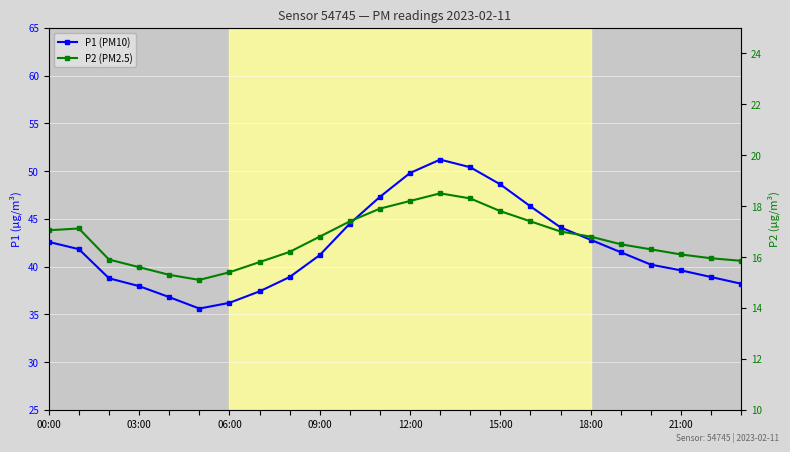

What is the lowest value of the P2 (PM2.5) series?

15.1